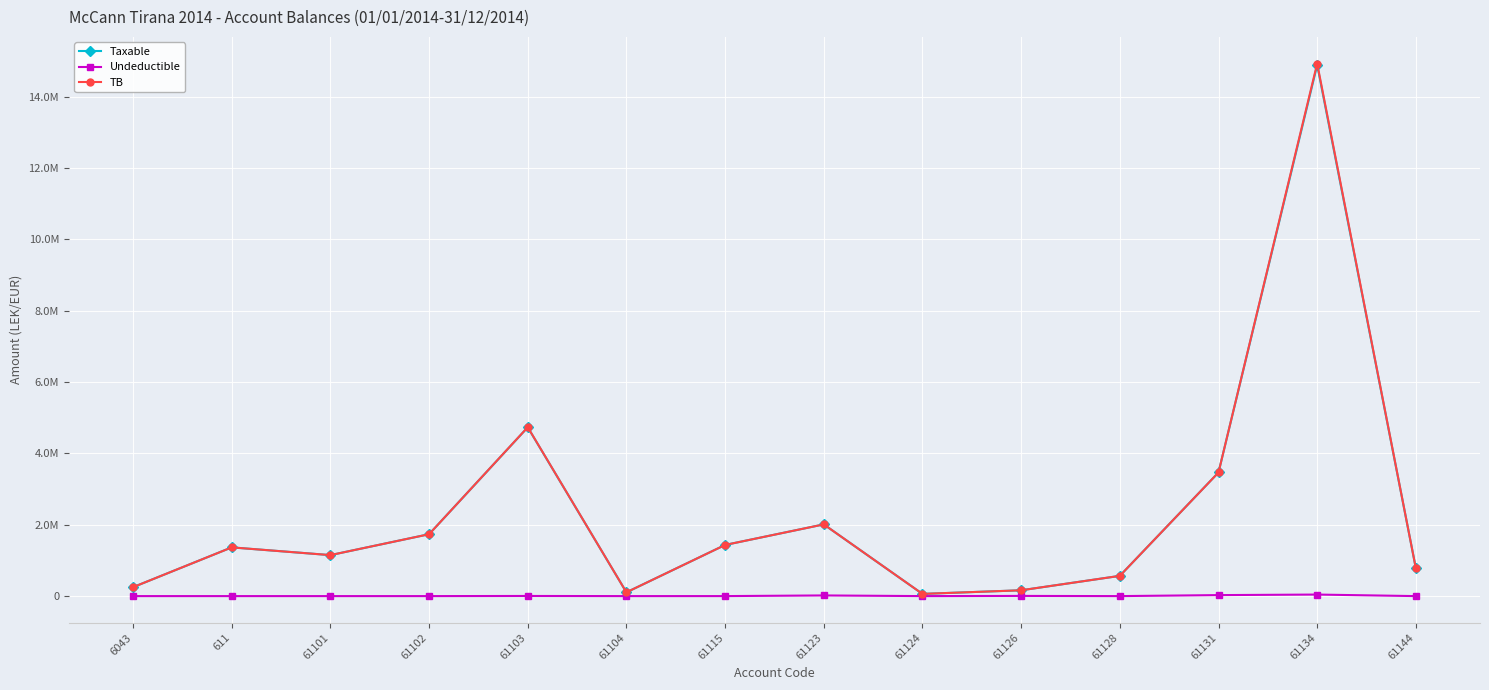

True or false: TB has more than 2 interior local peaks.

True